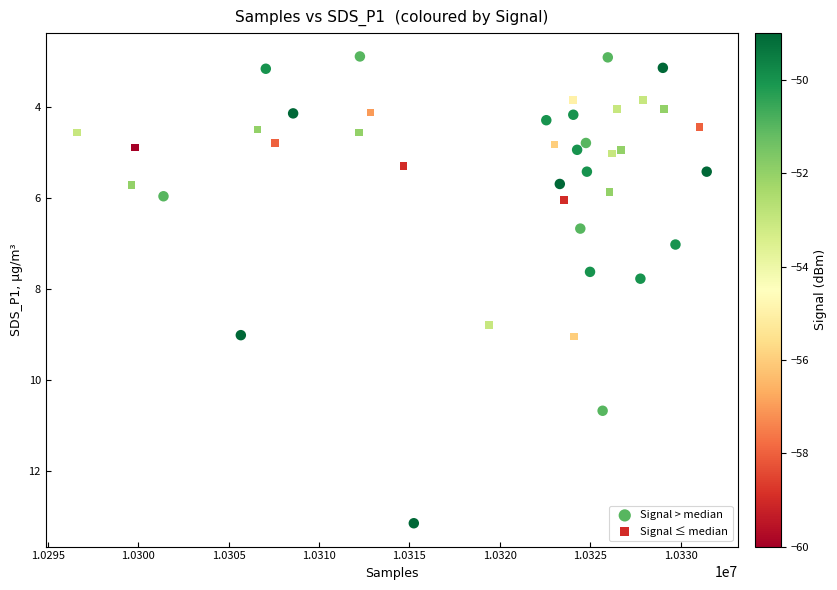

Which series contains the lowest Y value?

Signal > median